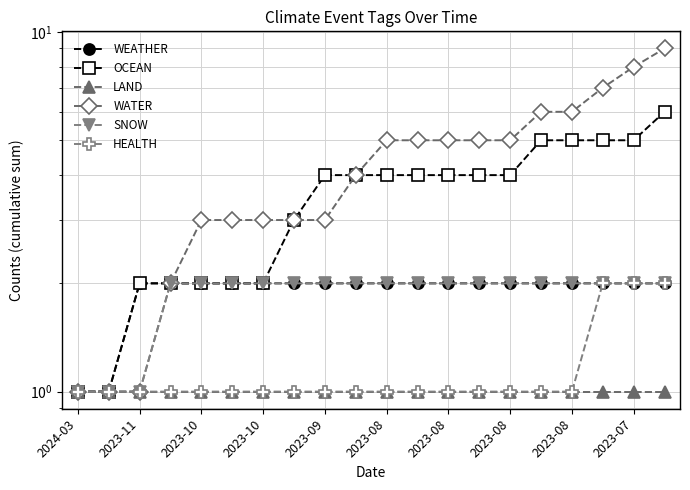

True or false: SNOW has more than 2 interior local peaks.

False